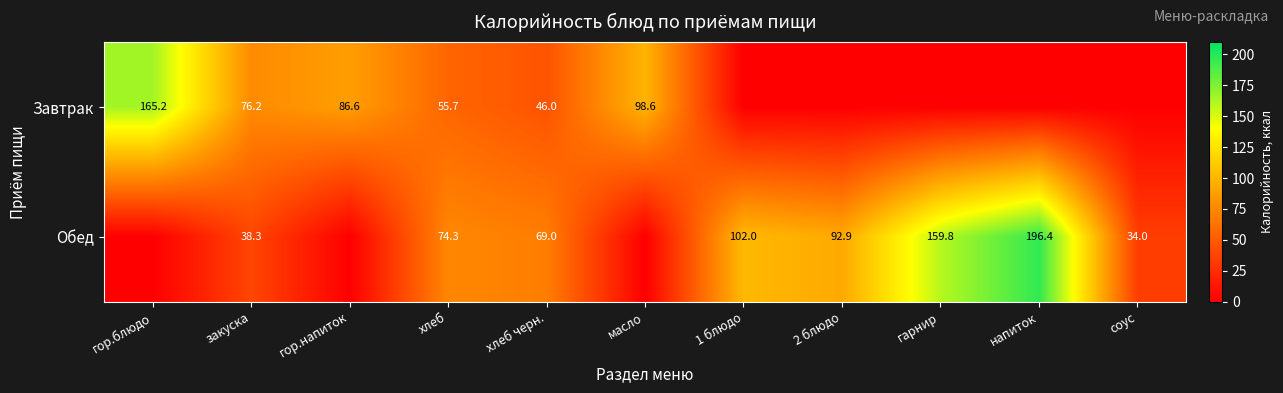

At which category is the sum across all series the highest?

напиток